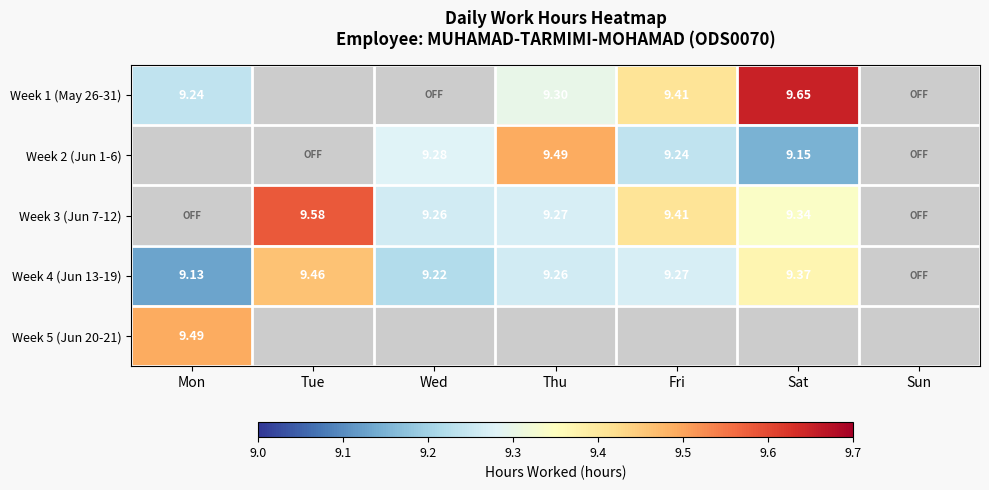

What is the maximum value for Week 5 (Jun 20-21)?

9.5